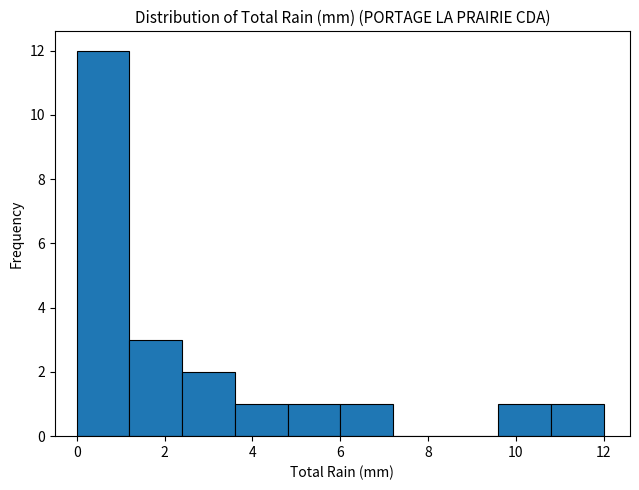

What is the height of the bar covering 1.2 to 2.4 on the x-axis? The values are not printed on the chart, so give them approximately, as read against the axis.

3